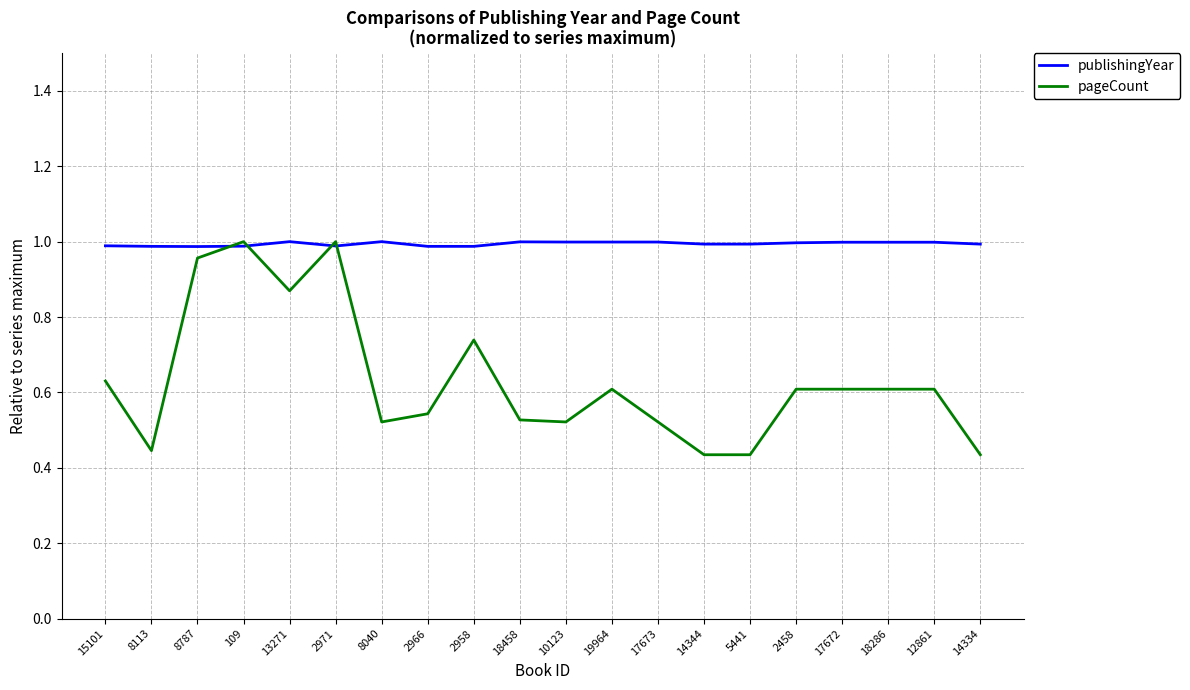

What position from the left is 2458?

16